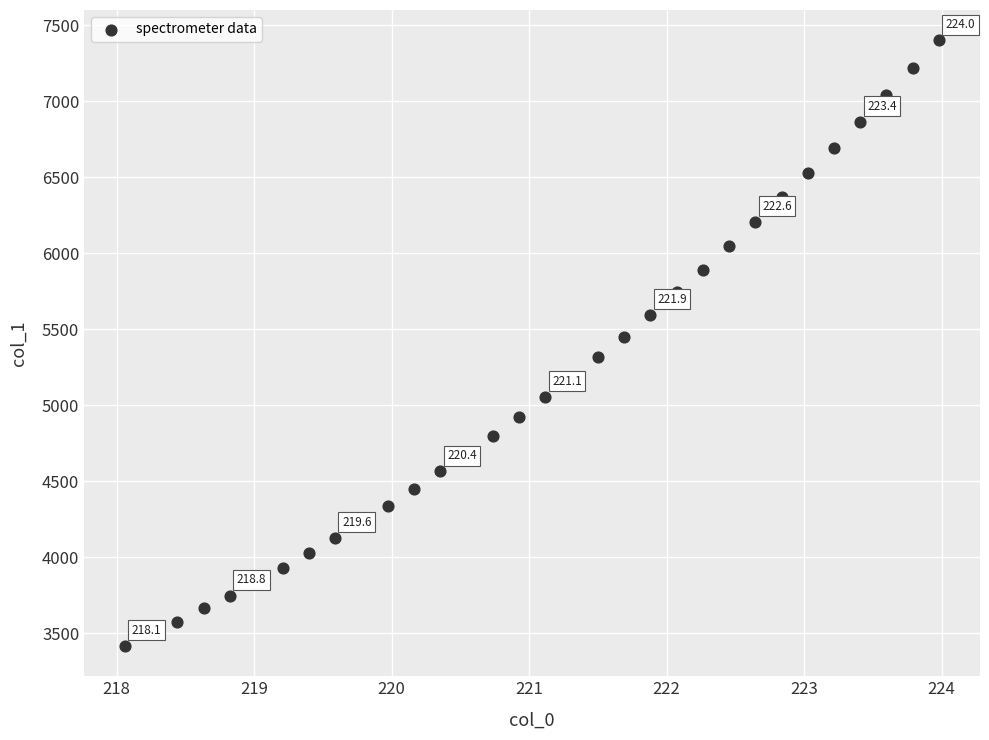

What is the range of X values (max minus min)?

5.9